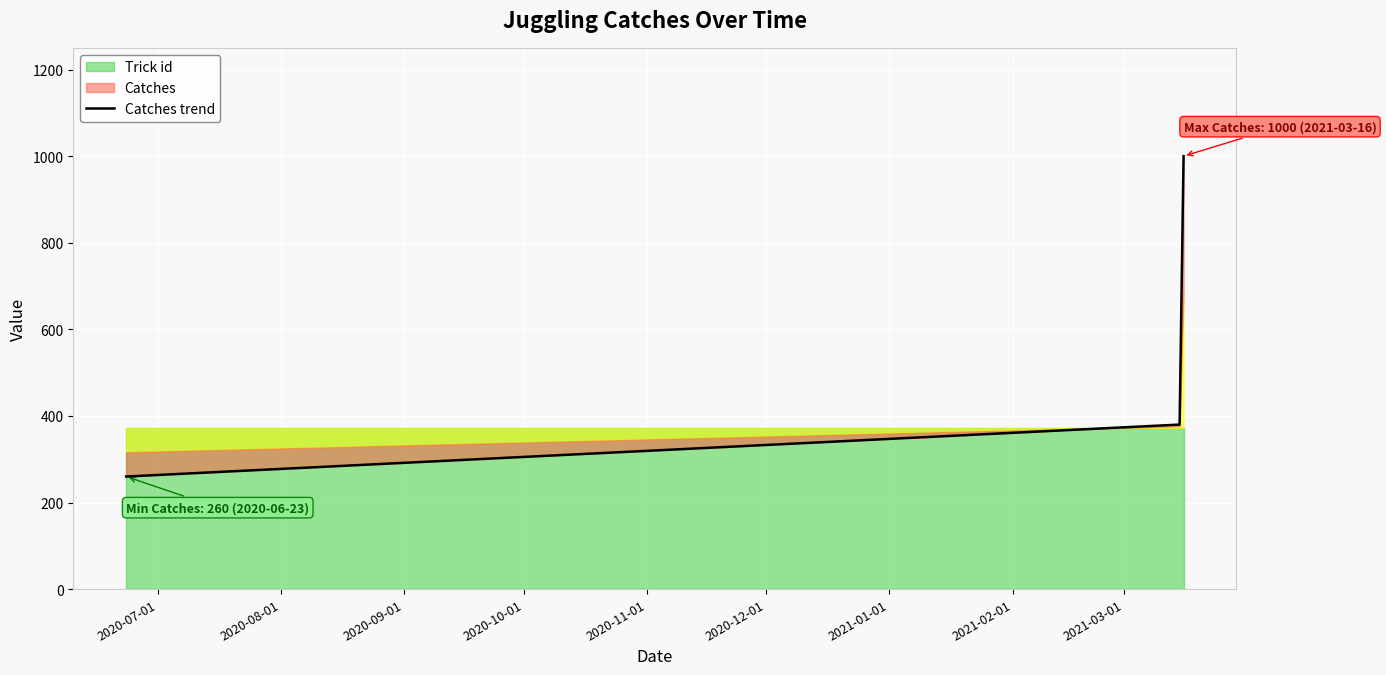

Reading left to right, what are all the values shown in this chart?

260	380	1000